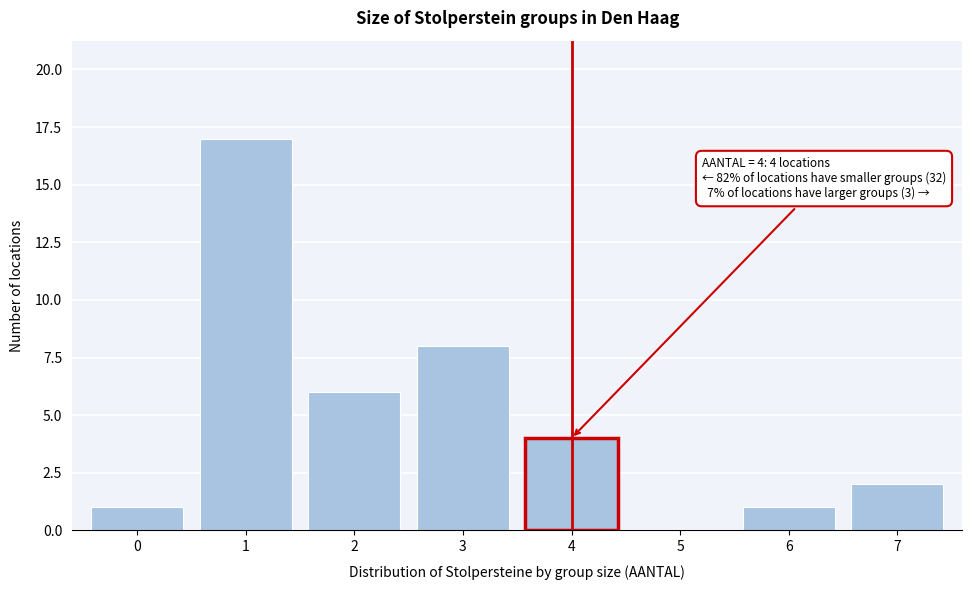

Reading left to right, list all the values displayed in this chart.

0=1	1=17	2=6	3=8	4=4	5=0	6=1	7=2